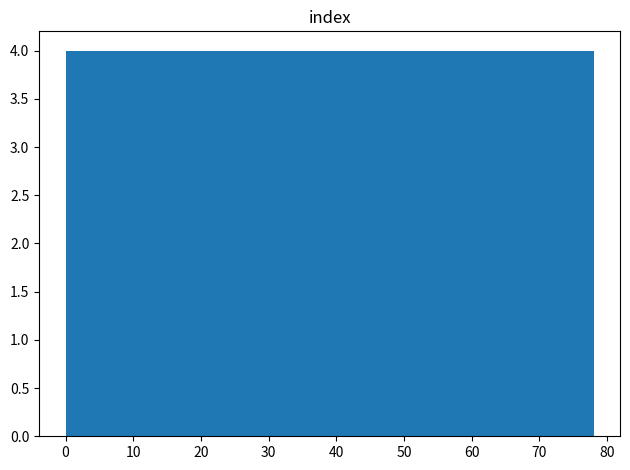

Reading left to right, list every bar in this chart as the range it spans on the x-axis followed by its height. Neither the bar edges nor the heights are printed on the chart, so give them approximately, as read against the axes.

0.0 to 7.8: 4
7.8 to 15.6: 4
15.6 to 23.4: 4
23.4 to 31.2: 4
31.2 to 39.0: 4
39.0 to 46.8: 4
46.8 to 54.6: 4
54.6 to 62.4: 4
62.4 to 70.2: 4
70.2 to 78.0: 4